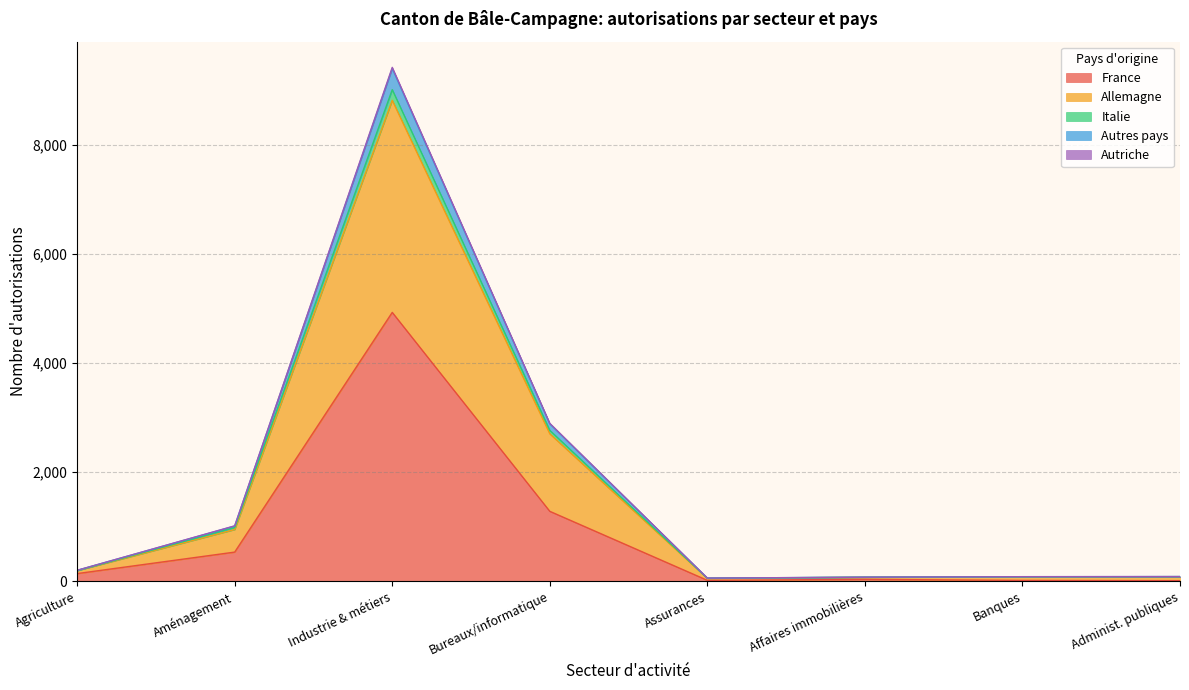

At which category is the sum across all series the highest?

Industrie & métiers